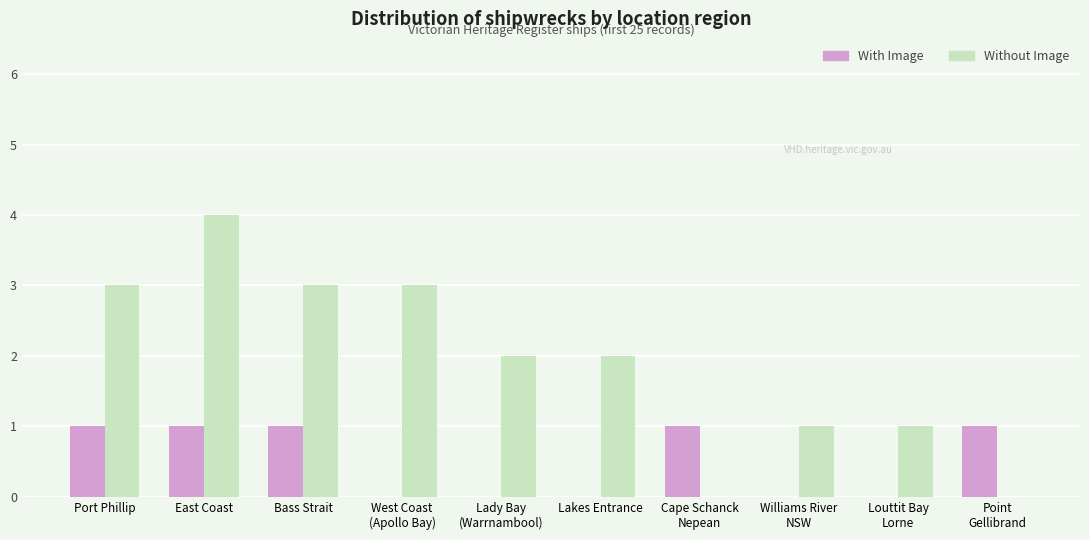

The value of With Image at Port Phillip is 1. True or false?

True